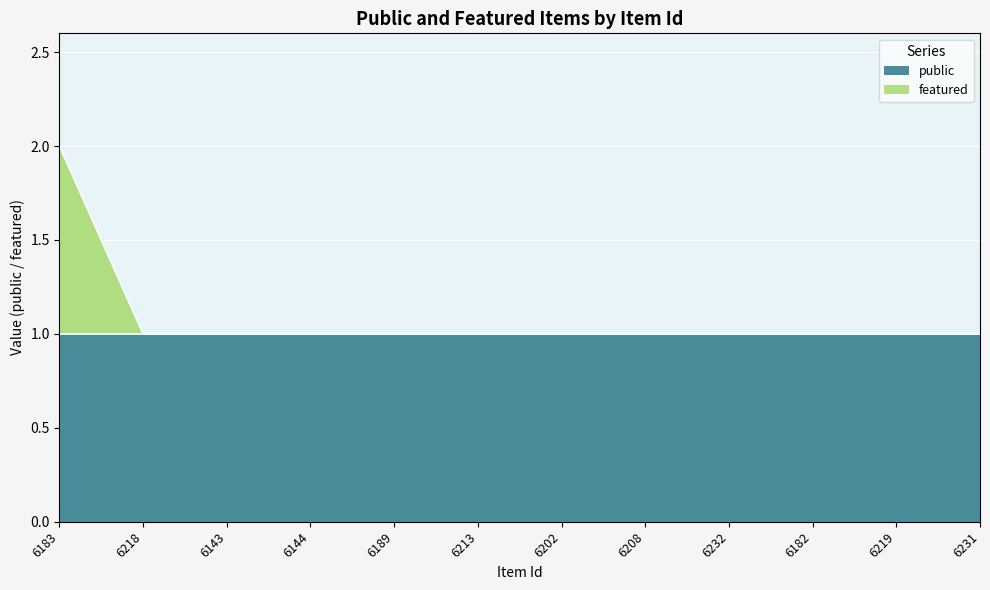

List the labels in order of value, smallest first.

6218, 6143, 6144, 6189, 6213, 6202, 6208, 6232, 6182, 6219, 6231, 6183